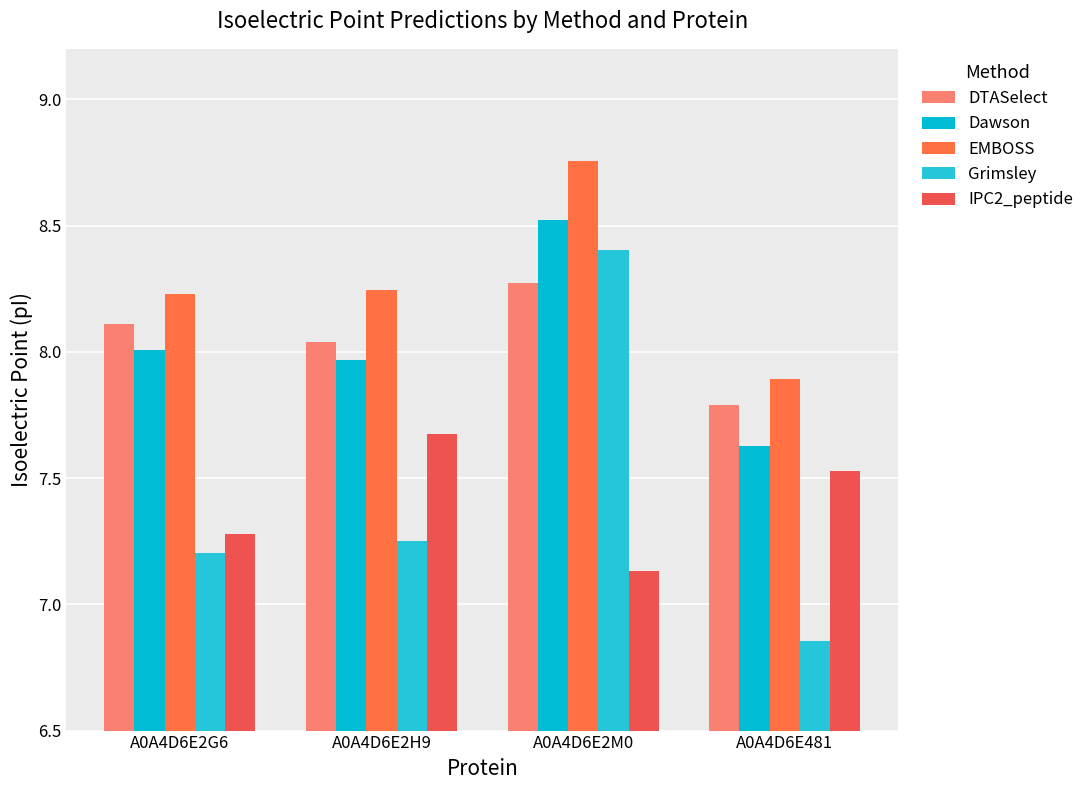

Reading left to right, list all the values displayed in this chart.

DTASelect: A0A4D6E2G6=8.1	A0A4D6E2H9=8.0	A0A4D6E2M0=8.3	A0A4D6E481=7.8
Dawson: A0A4D6E2G6=8.0	A0A4D6E2H9=8.0	A0A4D6E2M0=8.5	A0A4D6E481=7.6
EMBOSS: A0A4D6E2G6=8.2	A0A4D6E2H9=8.2	A0A4D6E2M0=8.8	A0A4D6E481=7.9
Grimsley: A0A4D6E2G6=7.2	A0A4D6E2H9=7.2	A0A4D6E2M0=8.4	A0A4D6E481=6.9
IPC2_peptide: A0A4D6E2G6=7.3	A0A4D6E2H9=7.7	A0A4D6E2M0=7.1	A0A4D6E481=7.5